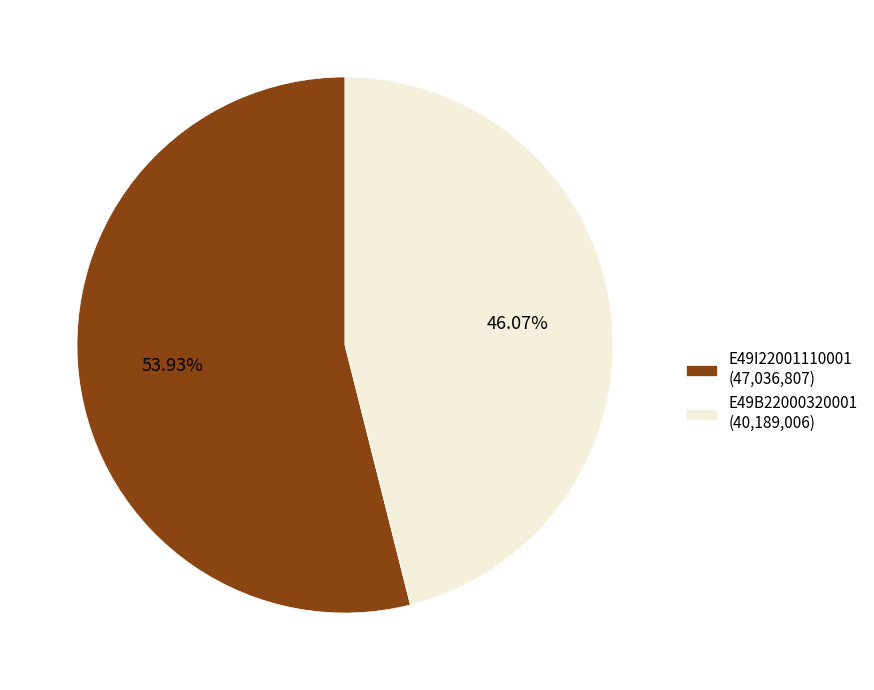

Combined, do E49B22000320001 and E49I22001110001 account for over 50%?

Yes